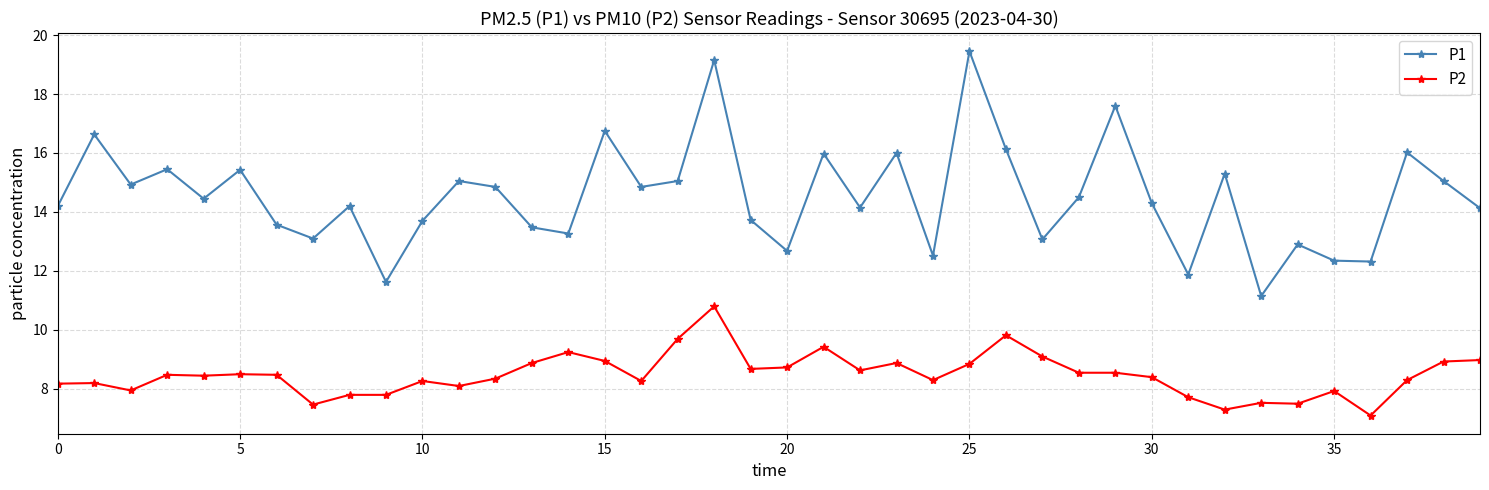

How many series are shown in this chart?

2